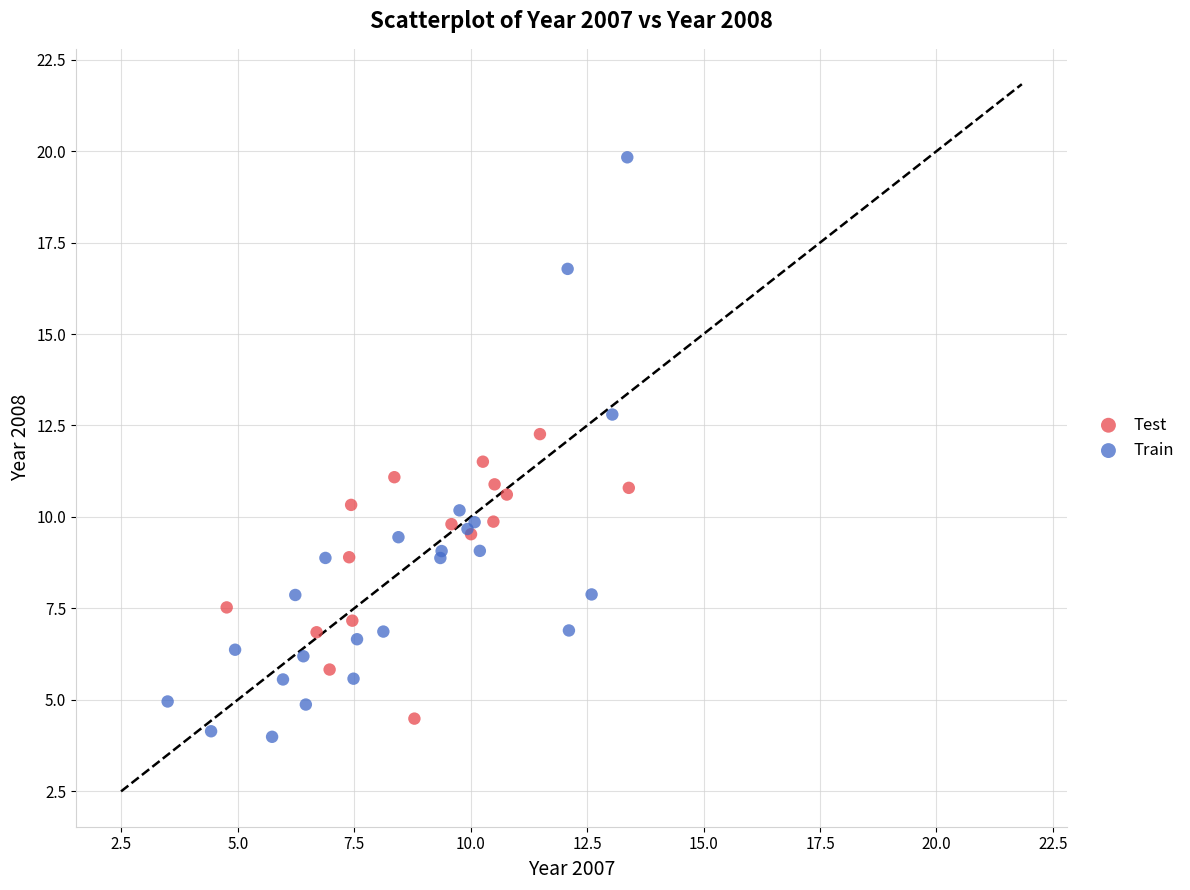

Which series reaches the maximum Y coordinate?

Train